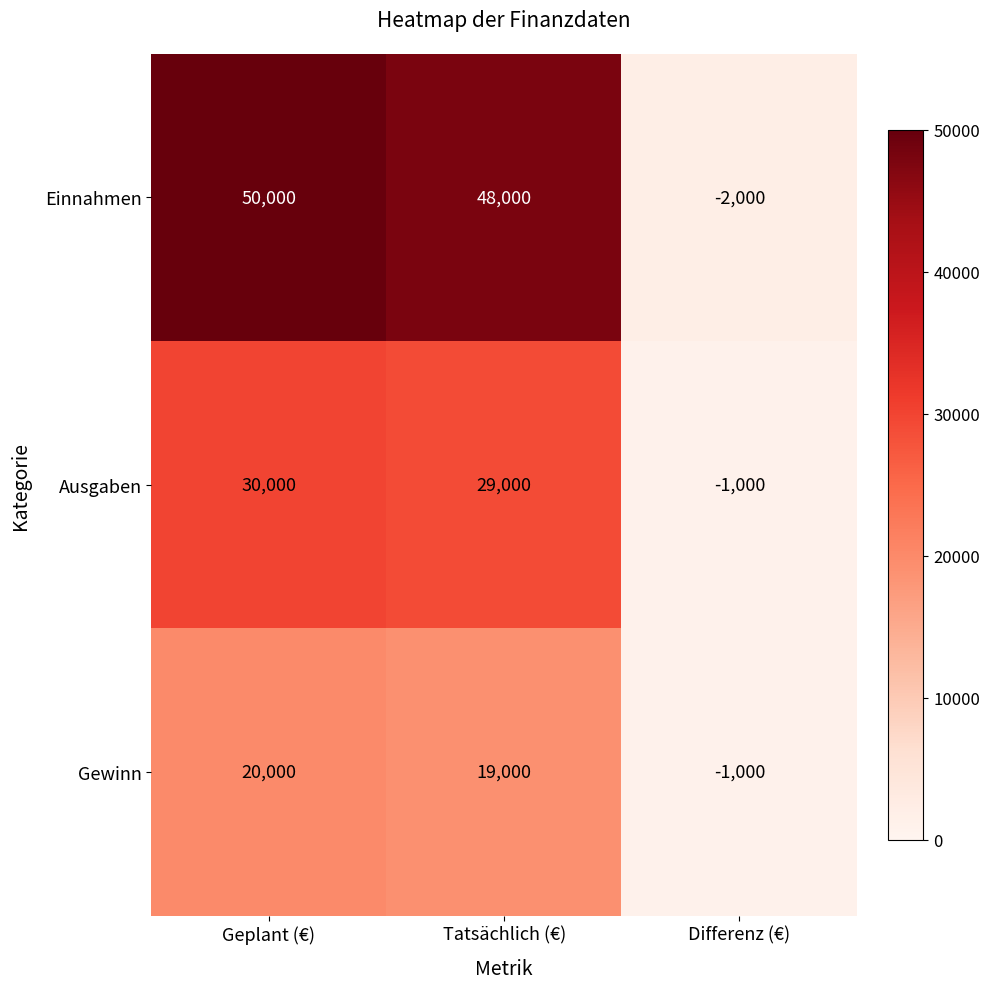

Reading right to left, extract all data points from this chart.

Einnahmen: -2000	48000	50000
Ausgaben: -1000	29000	30000
Gewinn: -1000	19000	20000